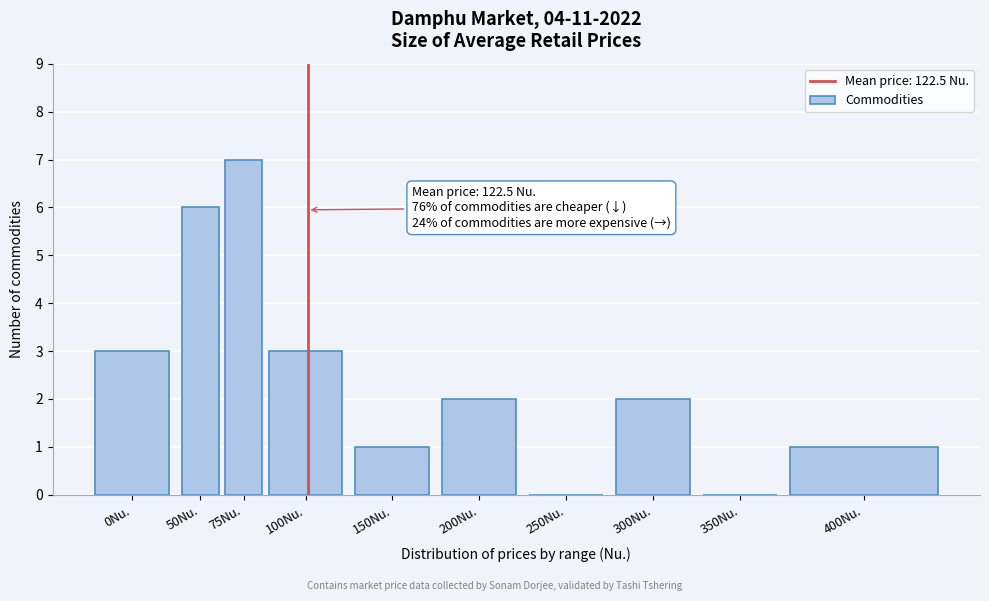

Reading right to left, transcribe all the data shown in this chart.

400Nu.=1	350Nu.=0	300Nu.=2	250Nu.=0	200Nu.=2	150Nu.=1	100Nu.=3	75Nu.=7	50Nu.=6	0Nu.=3